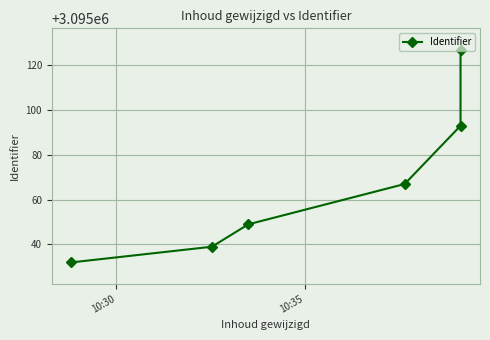

Which category has the lowest value across all series?

10:30